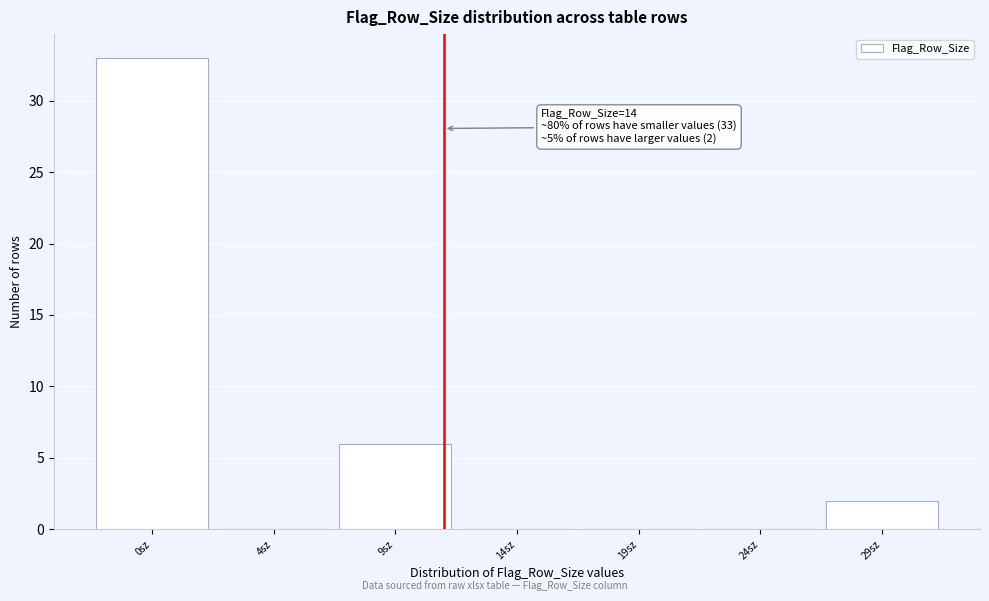

Reading left to right, extract all data points from this chart.

0sz=33	4sz=0	9sz=6	14sz=0	19sz=0	24sz=0	29sz=2